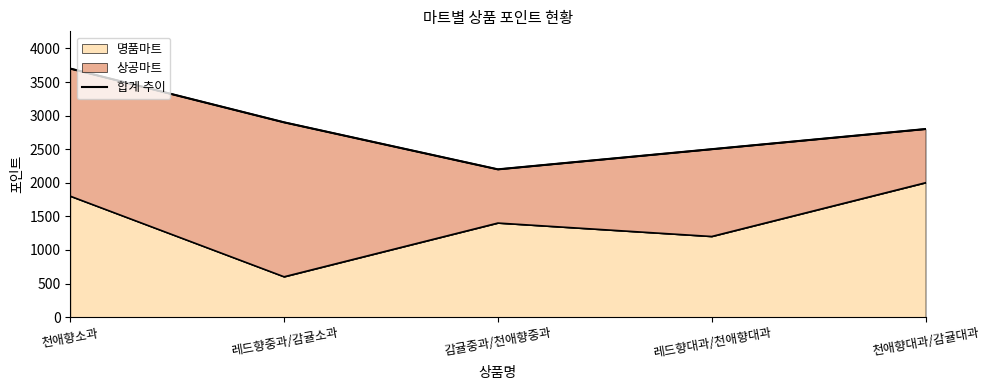

What is the difference between the maximum and minimum values?

1500